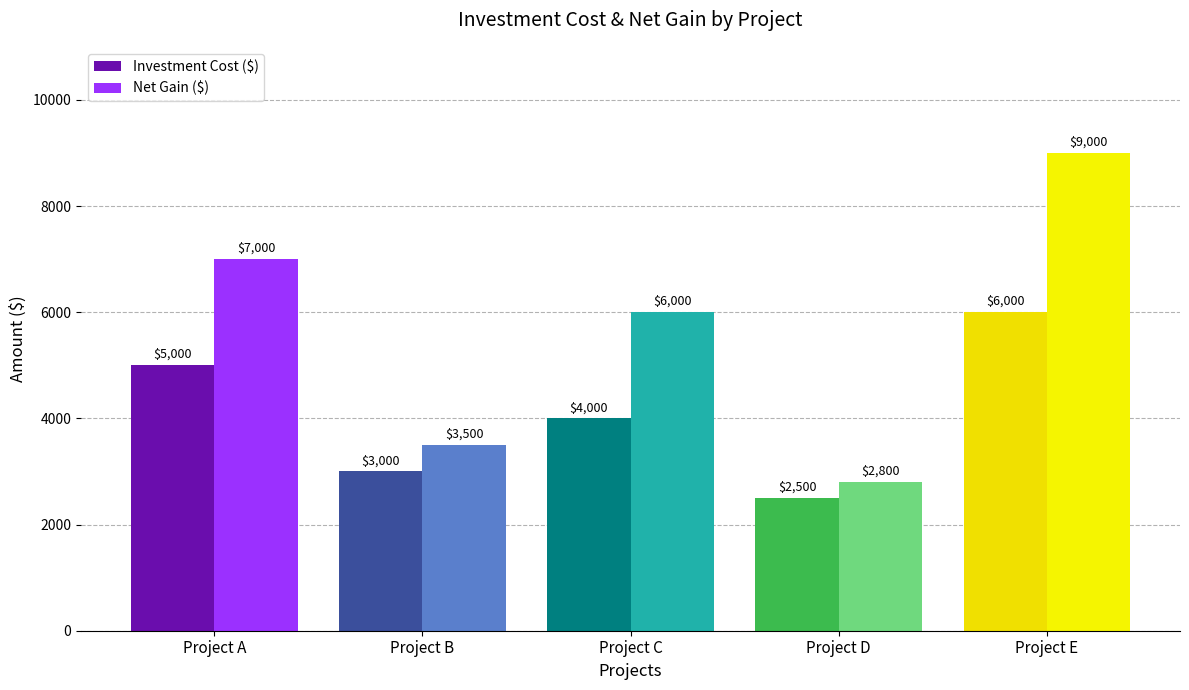

Does the chart contain any negative values?

No